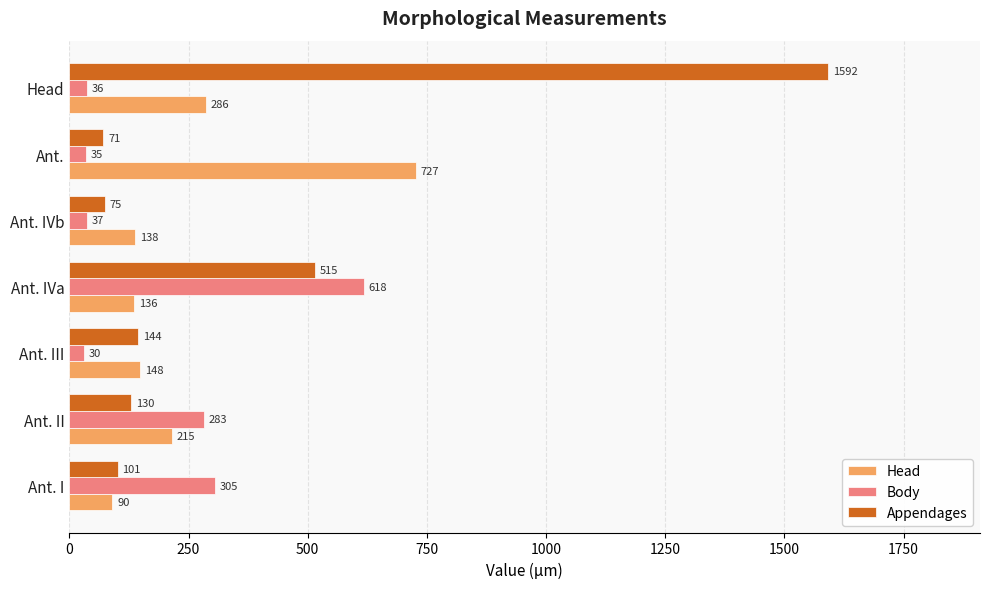

Rank the categories by Body value from highest to lowest.

Ant. IVa, Ant. I, Ant. II, Ant. IVb, Head, Ant., Ant. III